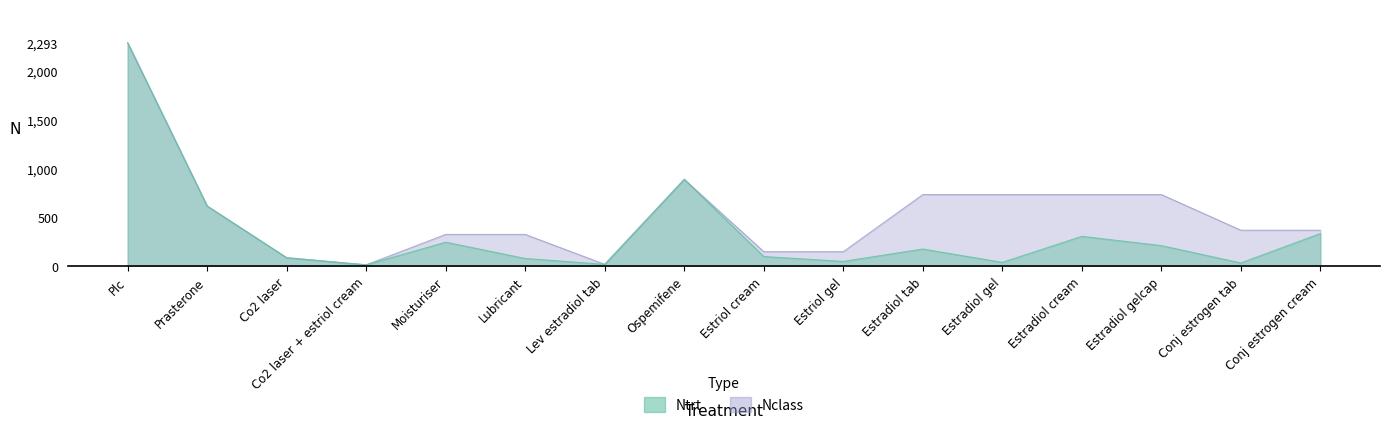

What is the label of the 8th point from the right?

Estriol cream